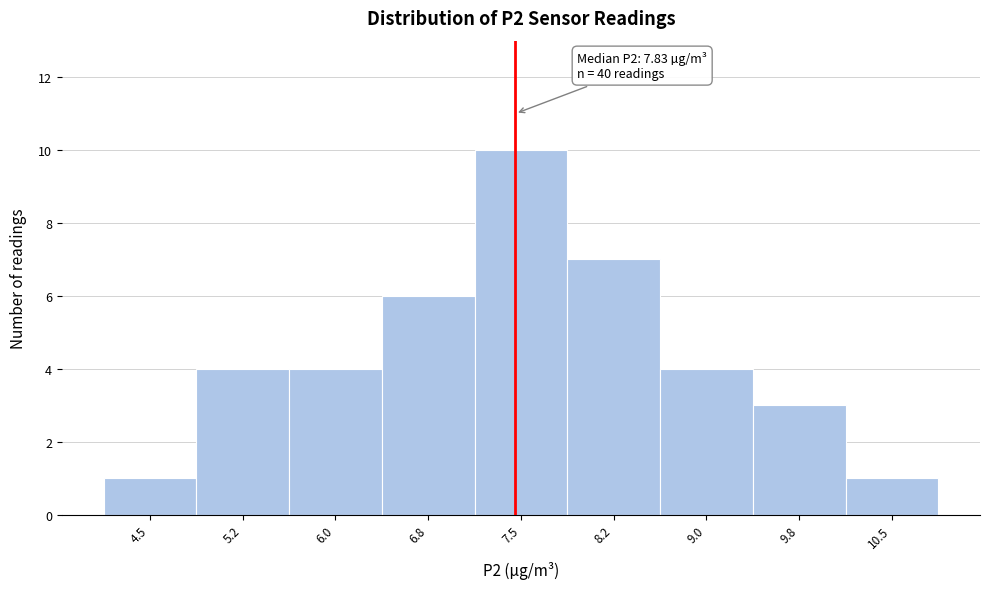

Reading right to left, transcribe all the data shown in this chart.

1	3	4	7	10	6	4	4	1